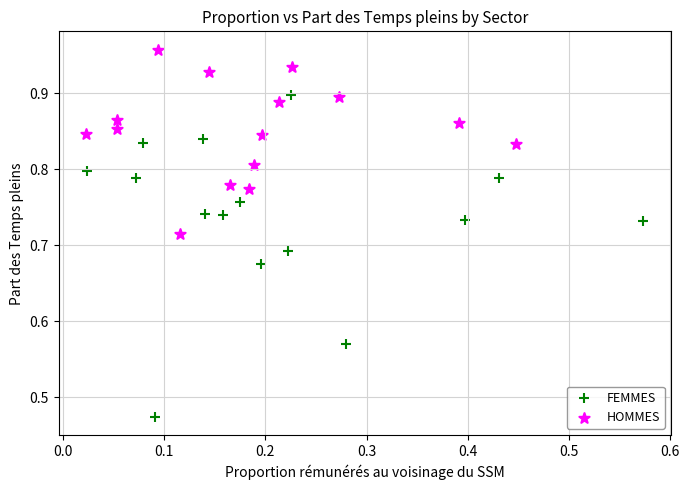

Which series reaches the minimum Y coordinate?

FEMMES